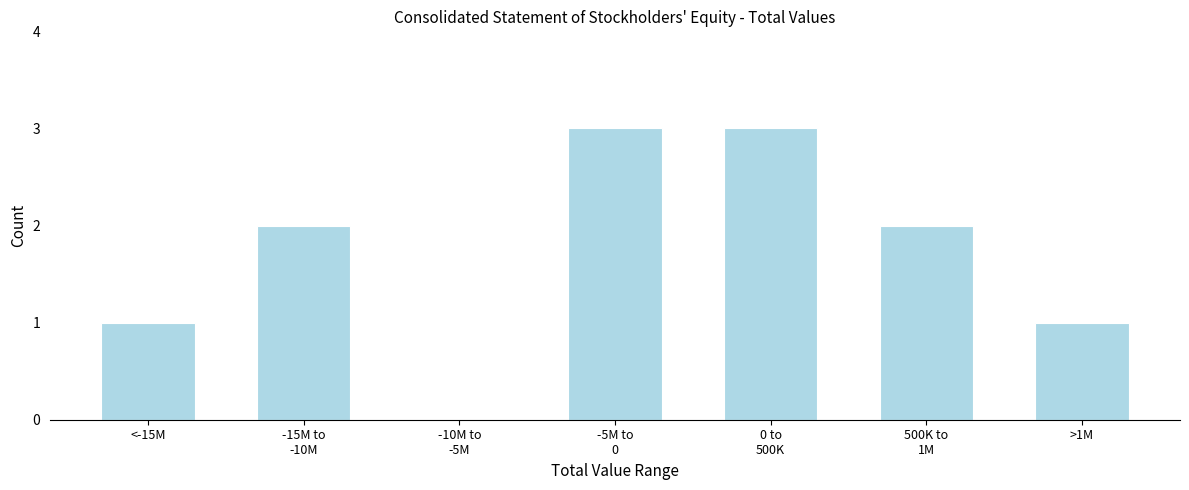

What is the greatest value displayed?

3